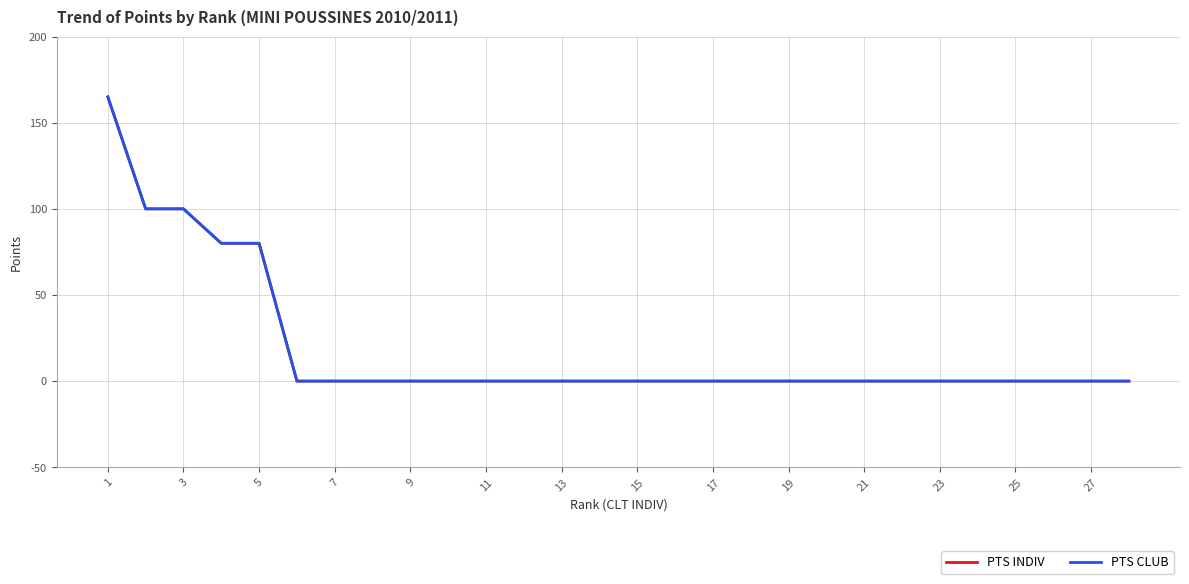

Does the chart have visible grid lines?

Yes